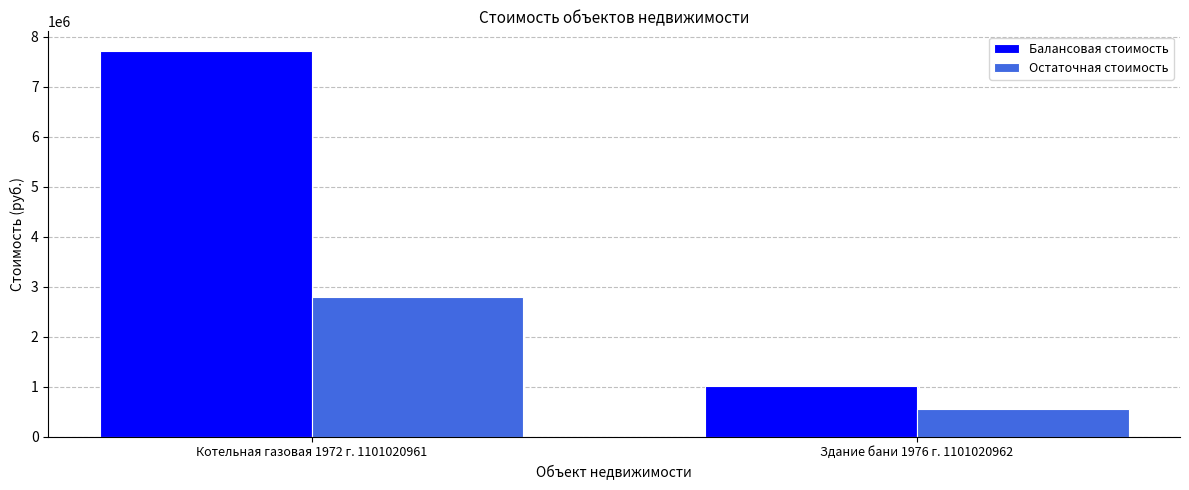

What is the sum of the Остаточная стоимость values at Котельная газовая 1972 г. 1101020961 and Здание бани 1976 г. 1101020962?

3343344